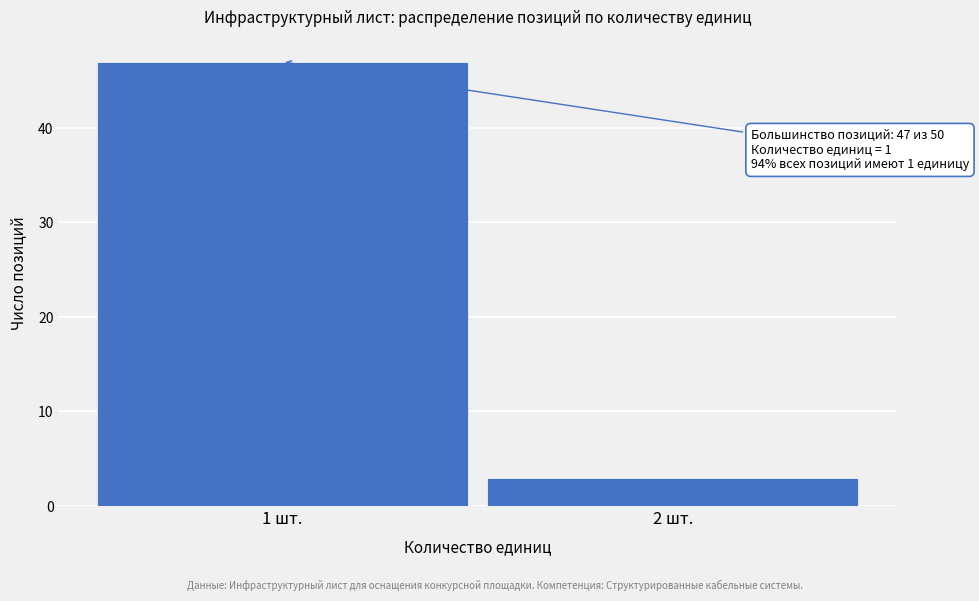

Reading right to left, what are all the values shown in this chart?

3	47